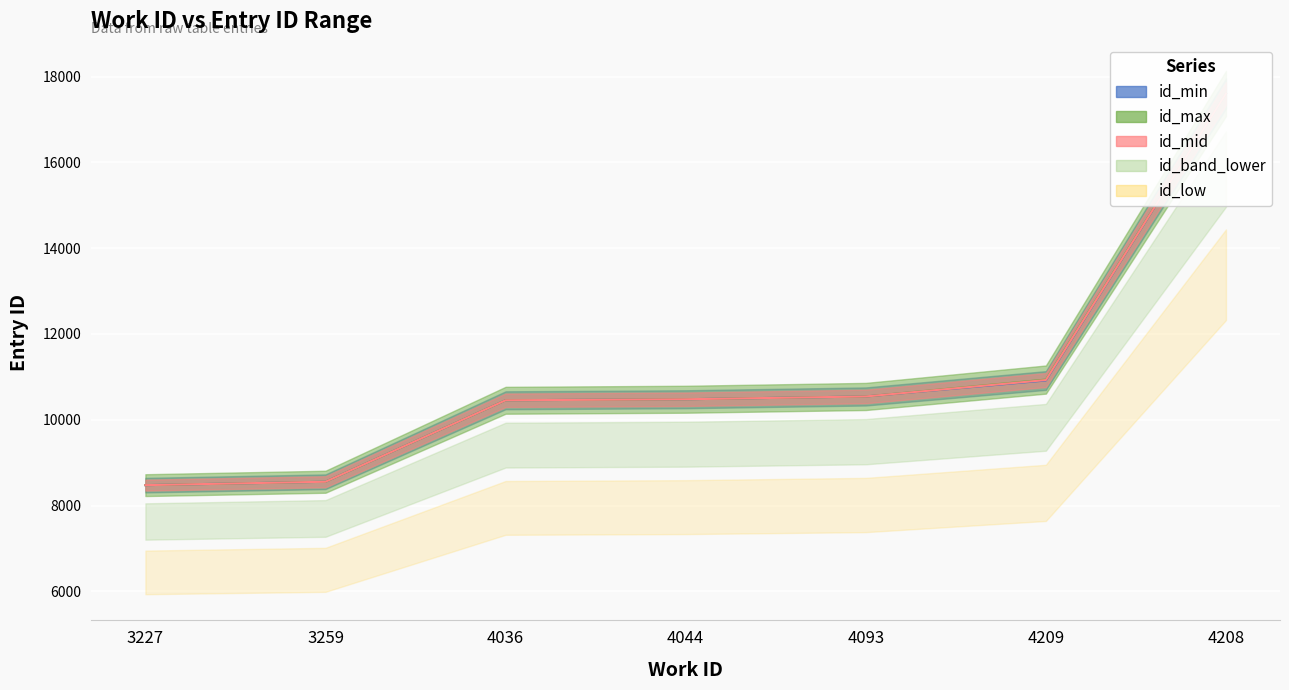

Which has a higher value, 4209 or 4093?

4209